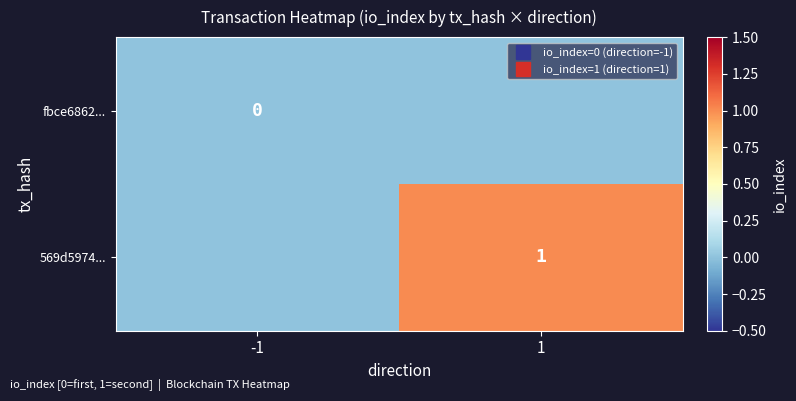

What is the total value across all series at 1?

1